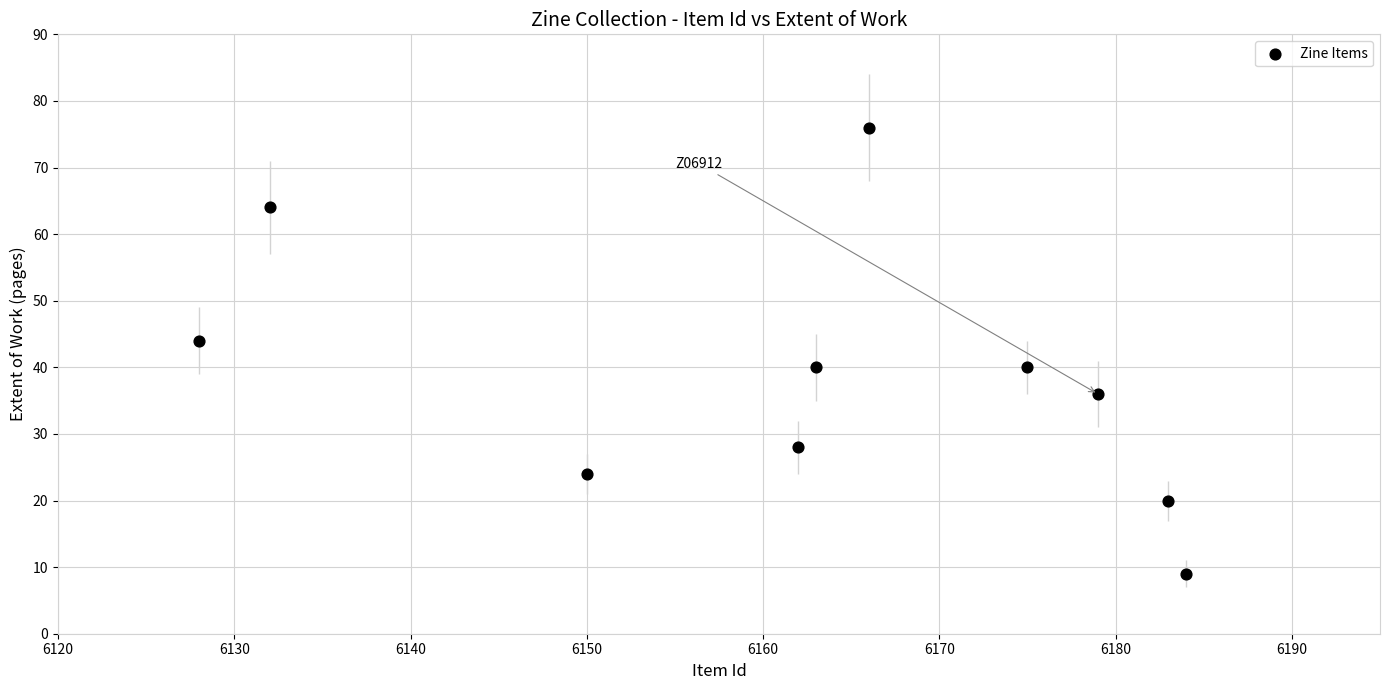

What is the range of X values (max minus min)?

56